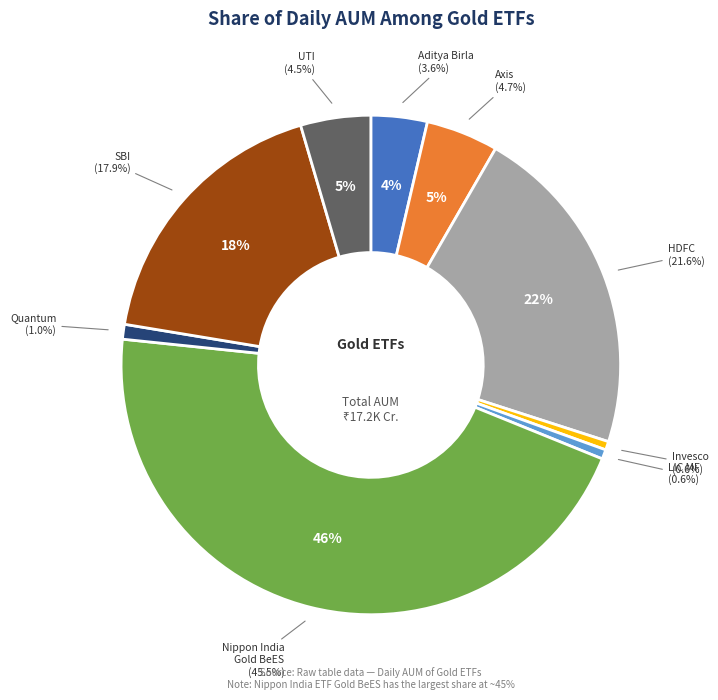

What is the total percentage of HDFC Gold ETF and Quantum Gold Fund?

22.6%